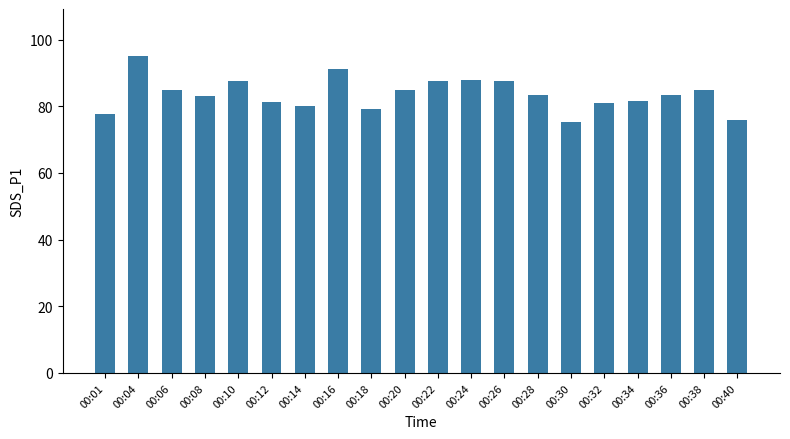

Count the number of data series in this chart.

1